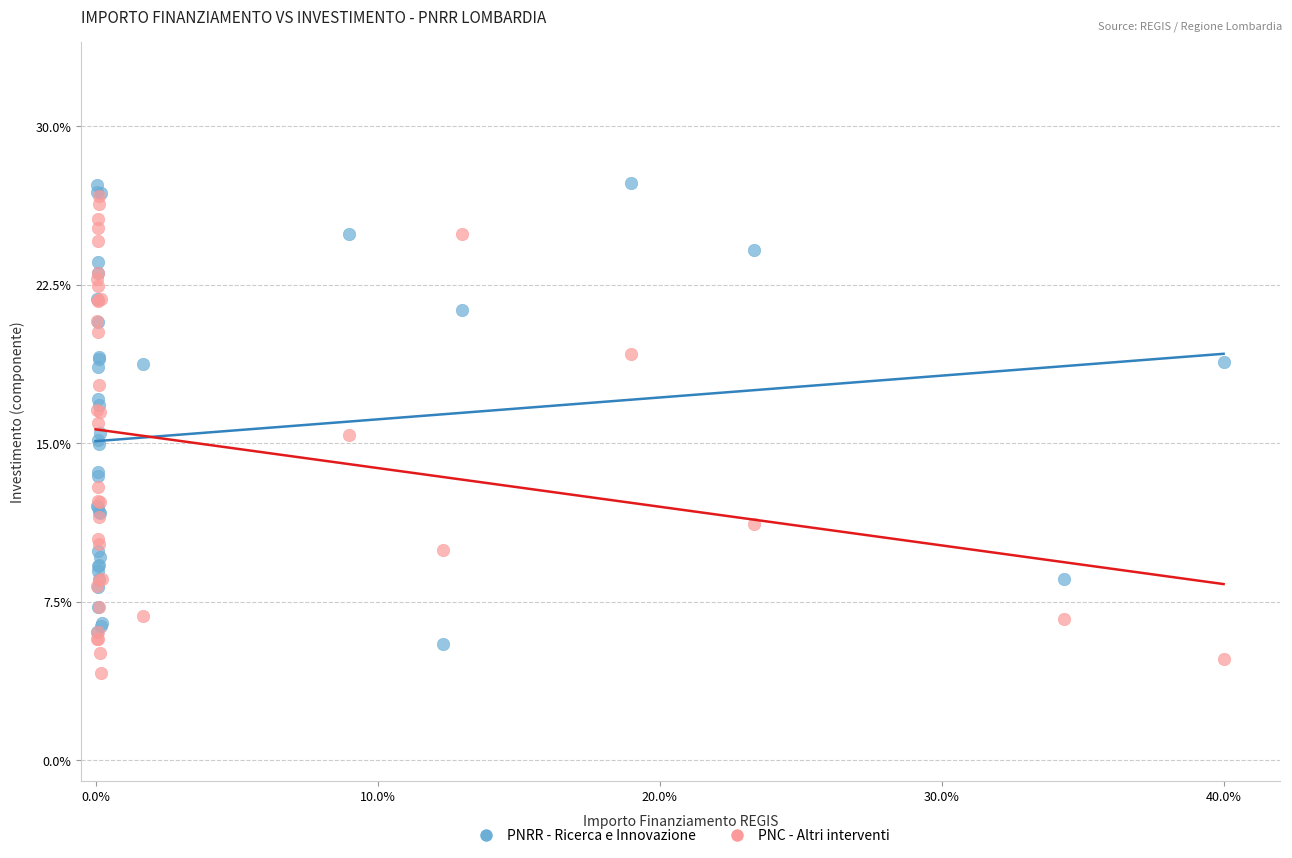

Which series contains the highest Y value?

PNRR - Ricerca e Innovazione